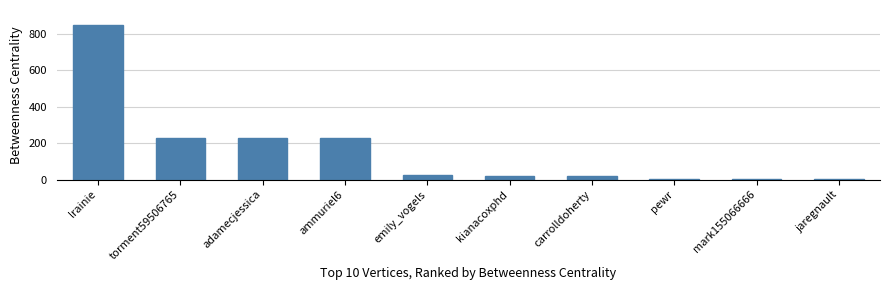

What is the maximum value shown in the chart?

845.5